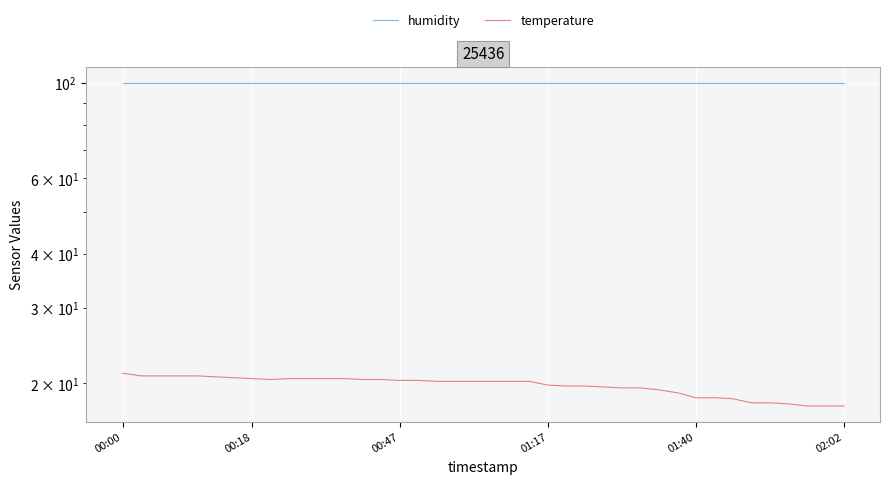

Reading right to left, transcribe all the data shown in this chart.

humidity: 99.9	99.9	99.9	99.9	99.9	99.9	99.9	99.9	99.9	99.9	99.9	99.9	99.9	99.9	99.9	99.9	99.9	99.9	99.9	99.9	99.9	99.9	99.9	99.9	99.9	99.9	99.9	99.9	99.9	99.9	99.9	99.9	99.9	99.9	99.9	99.9	99.9	99.9	99.9	99.9
temperature: 17.7	17.7	17.7	17.9	18.0	18.0	18.4	18.5	18.5	19.0	19.3	19.5	19.5	19.6	19.7	19.7	19.8	20.2	20.2	20.2	20.2	20.2	20.2	20.3	20.3	20.4	20.4	20.5	20.5	20.5	20.5	20.4	20.5	20.6	20.7	20.8	20.8	20.8	20.8	21.1